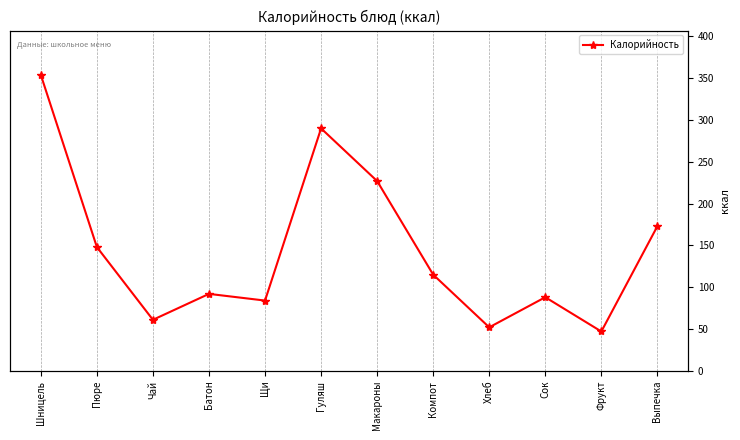

What position from the left is Хлеб?

9